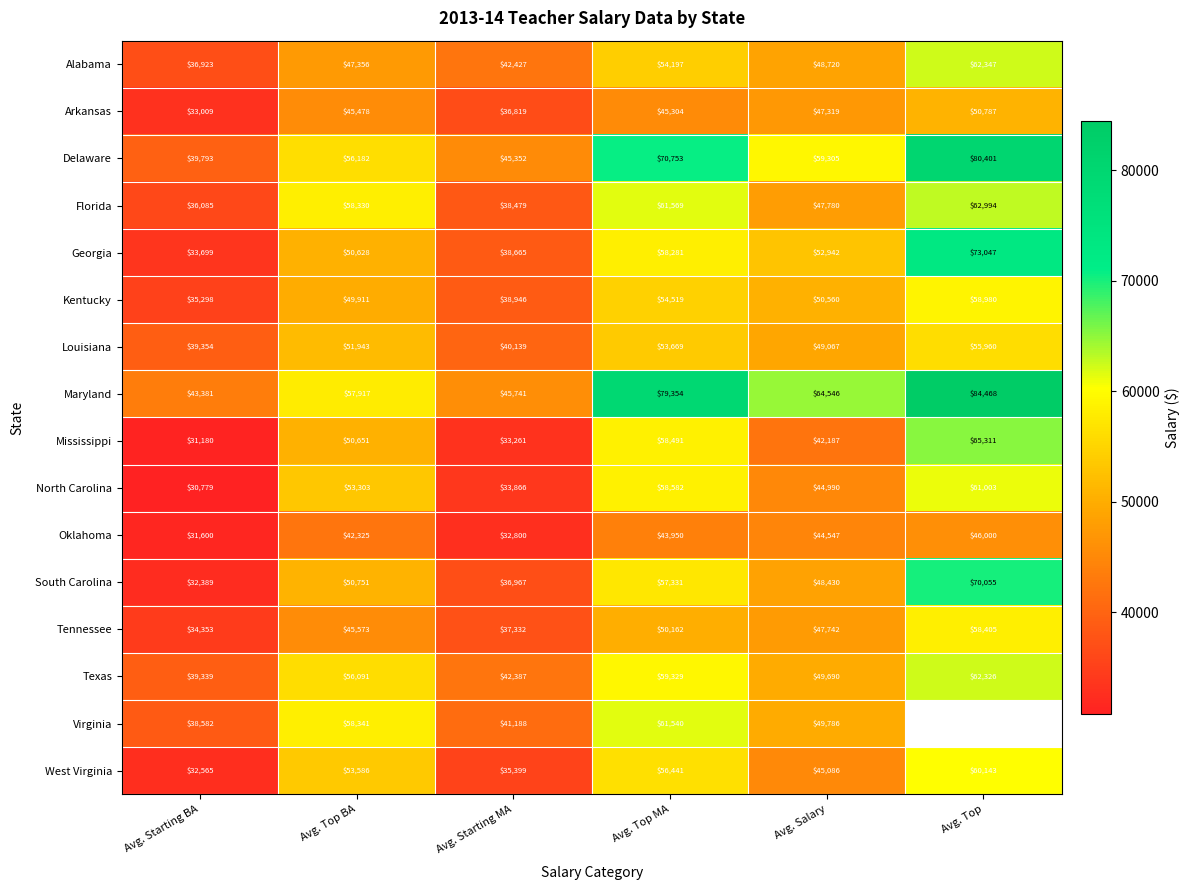

What is the smallest value displayed?

30779.0